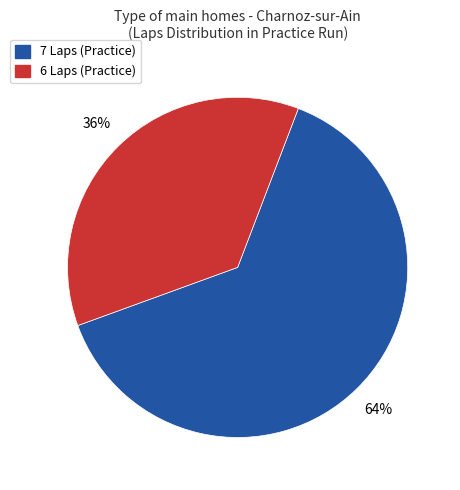

Is there a majority slice in this chart?

Yes